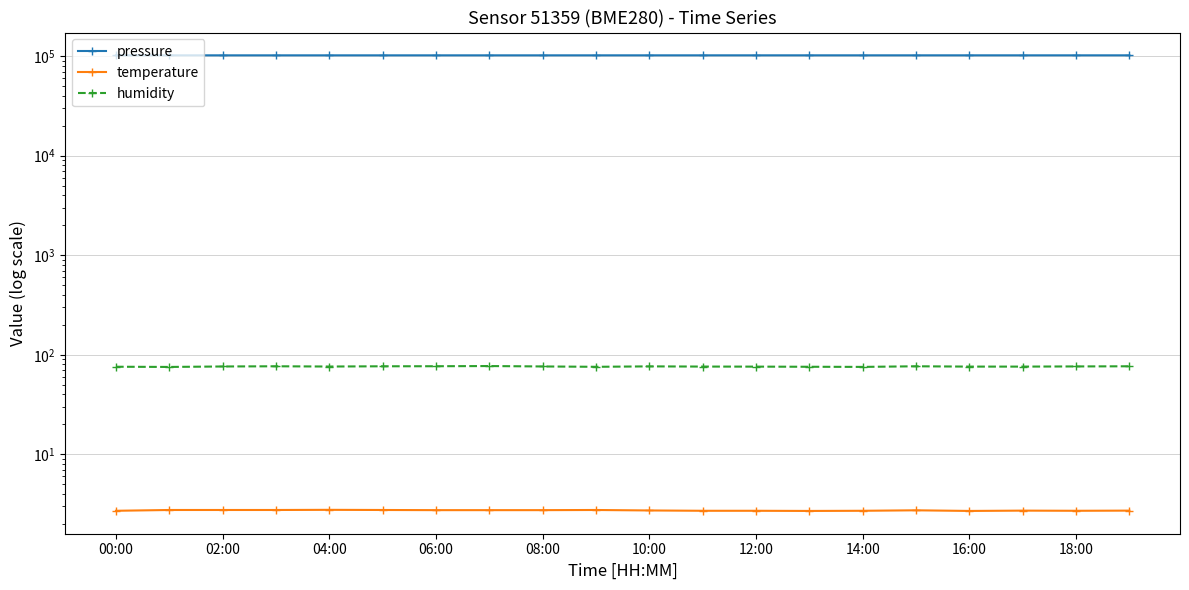

At 12:00, list the series in order from smallest to largest.

temperature, humidity, pressure